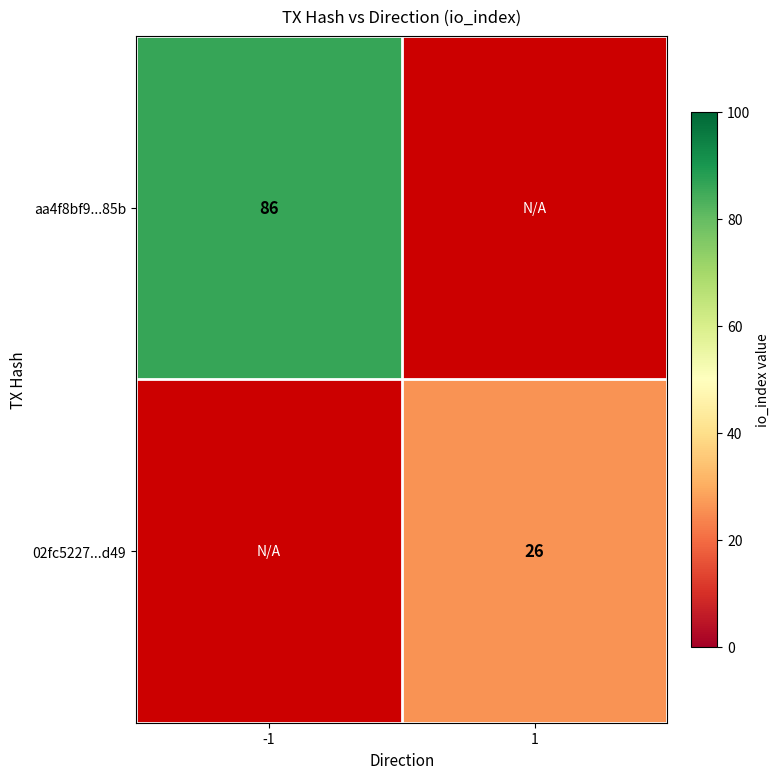

The value of aa4f8bf9...85b at -1 is 143. True or false?

False